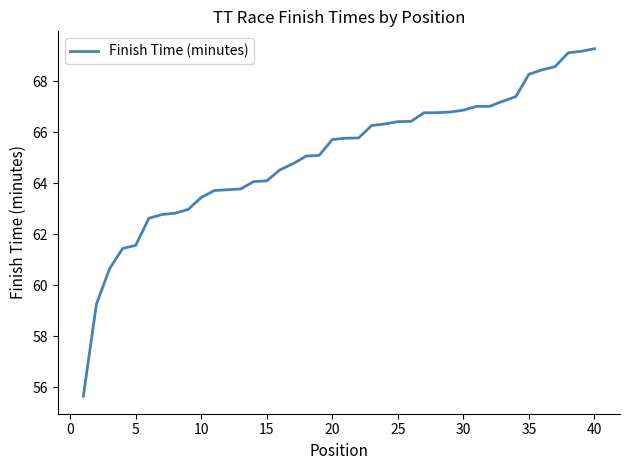

What is the difference between the maximum and minimum values?

13.6